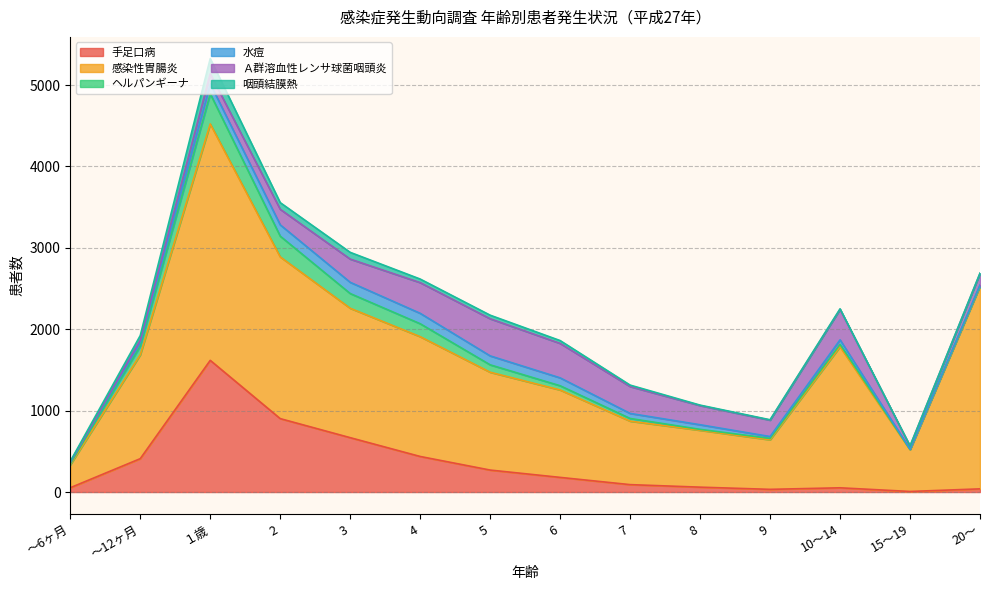

In 水痘, how many points are lower than both neighbors (excluding endpoints)?

2